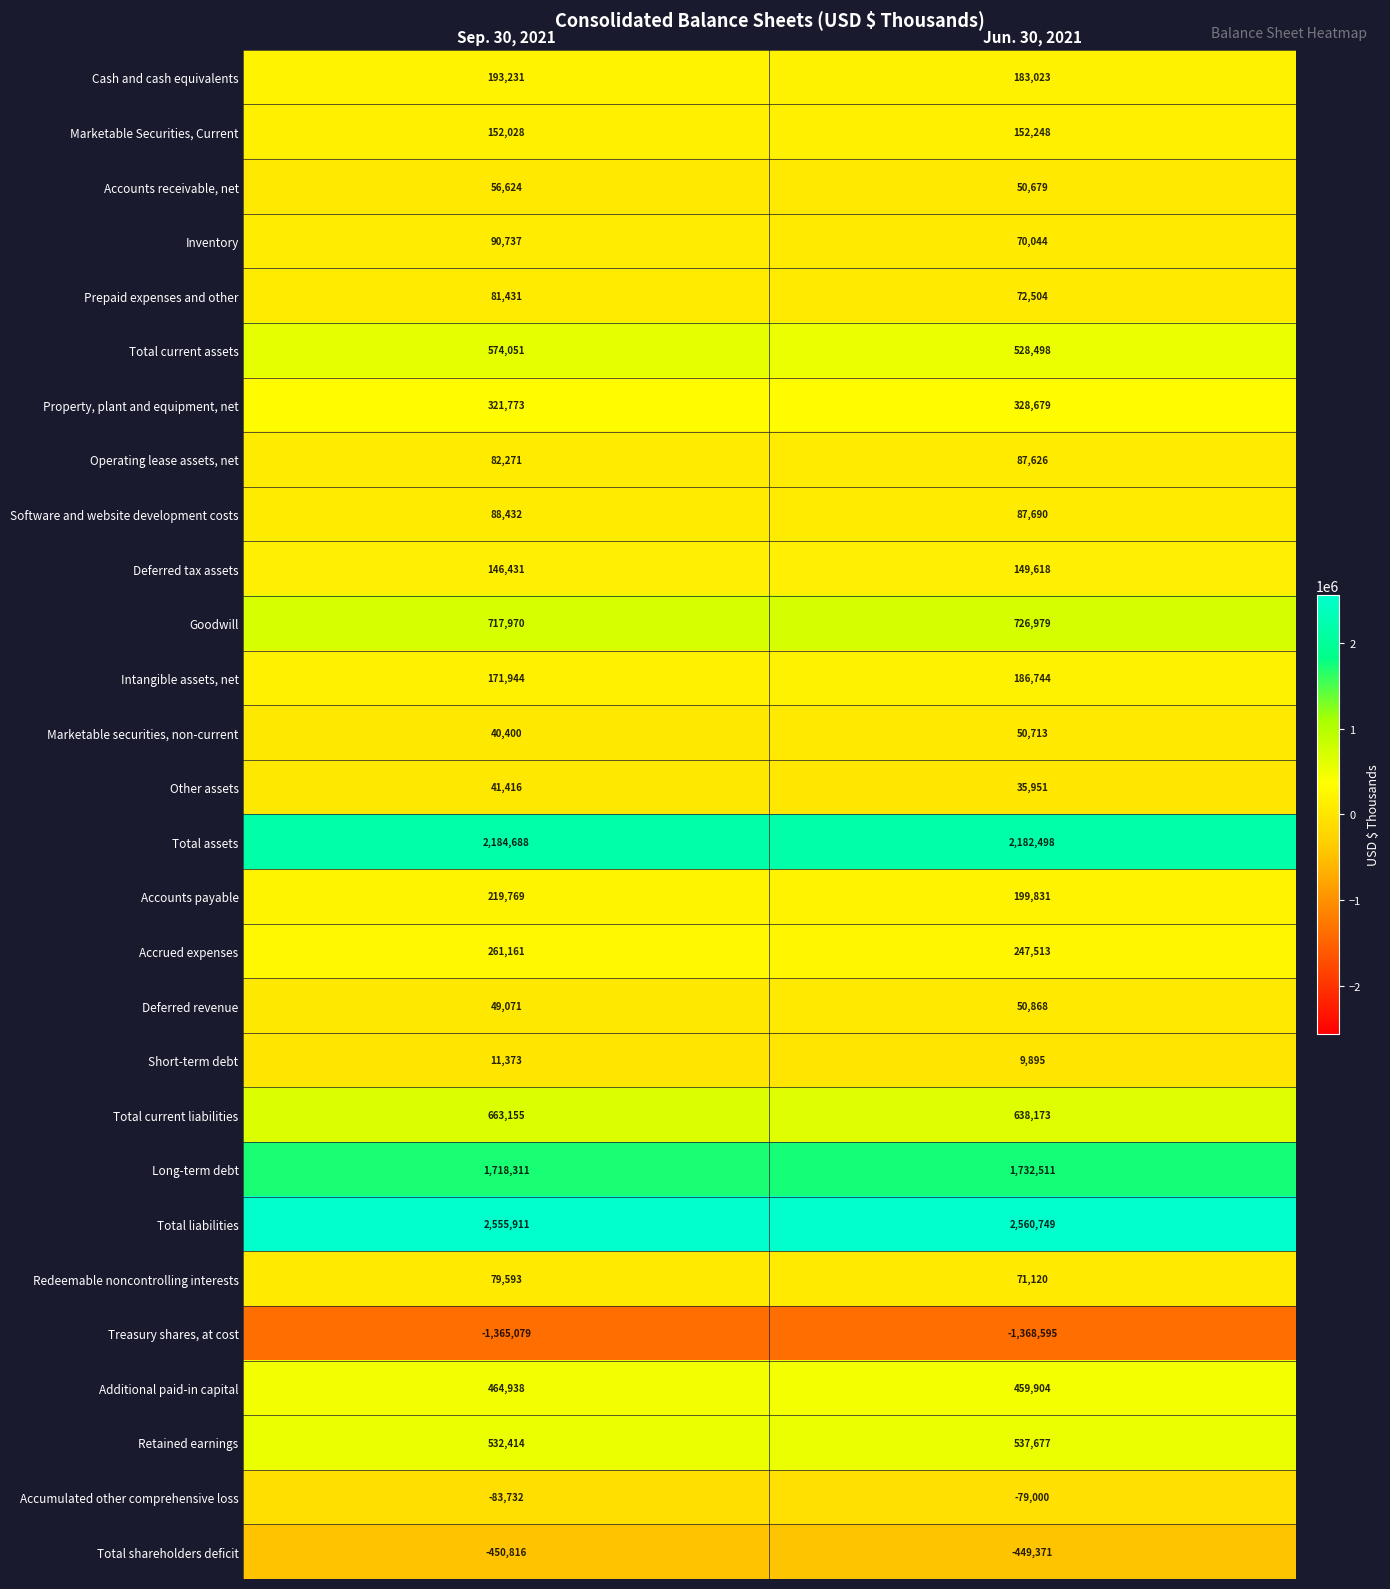

The value of Accounts payable at Jun. 30, 2021 is 137305. True or false?

False